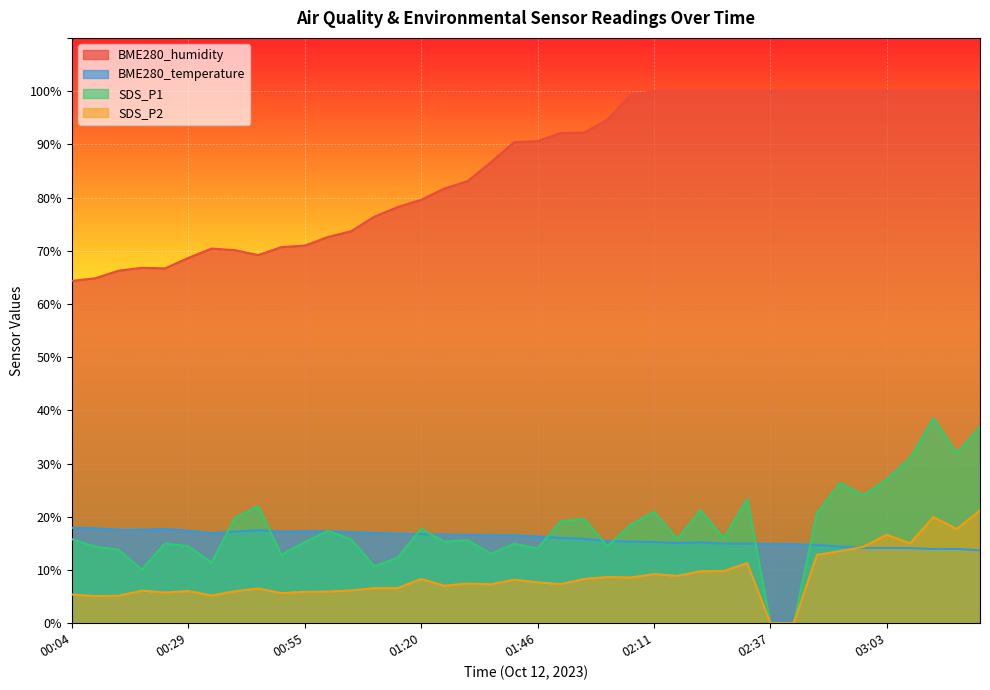

How many intersections are there between BME280_temperature and SDS_P1?

11